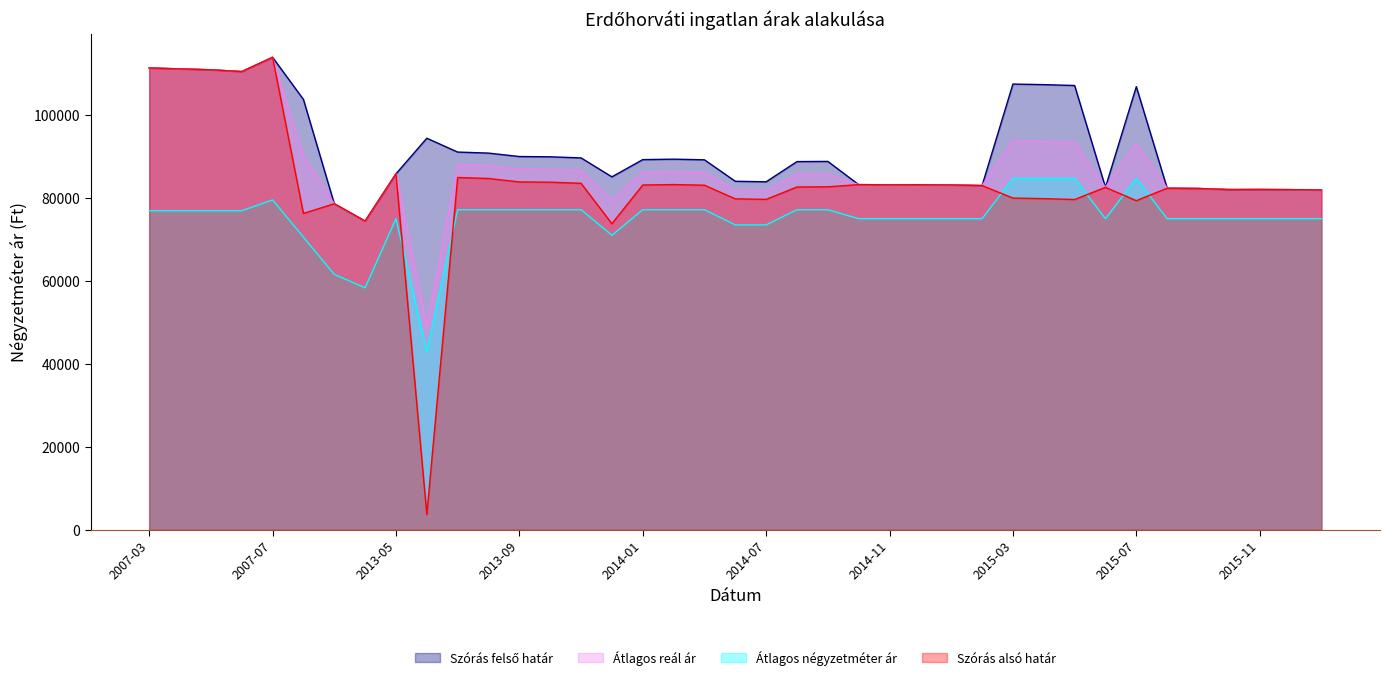

Which series has the largest range (max minus min)?

Szórás alsó határ